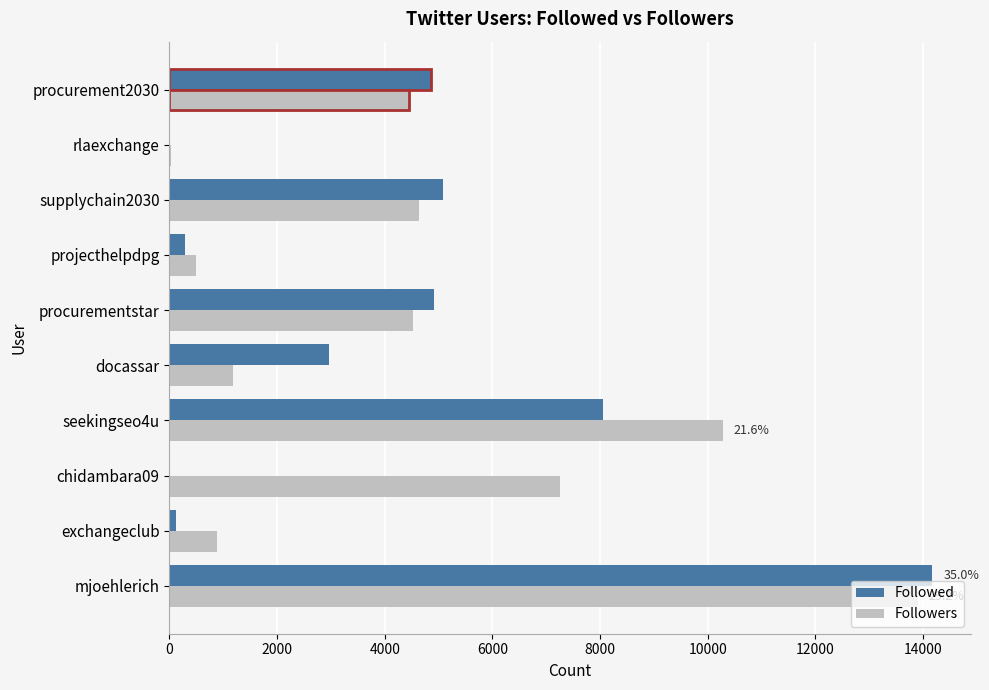

At which category is the sum across all series the highest?

mjoehlerich